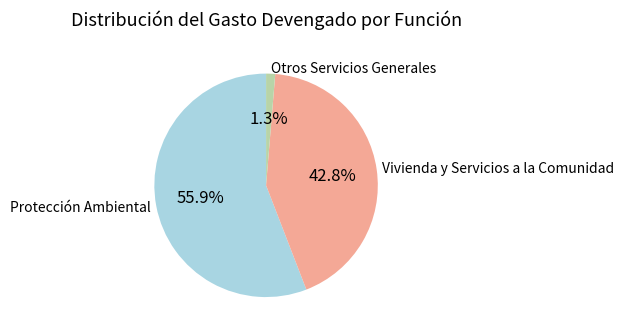

Rank the categories by value from lowest to highest.

Otros Servicios Generales, Vivienda y Servicios a la Comunidad, Protección Ambiental